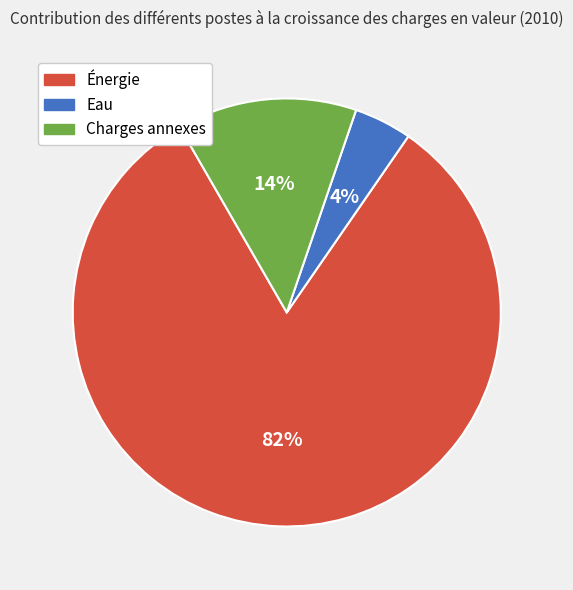

Is it true that Énergie is 82% of the pie?

True